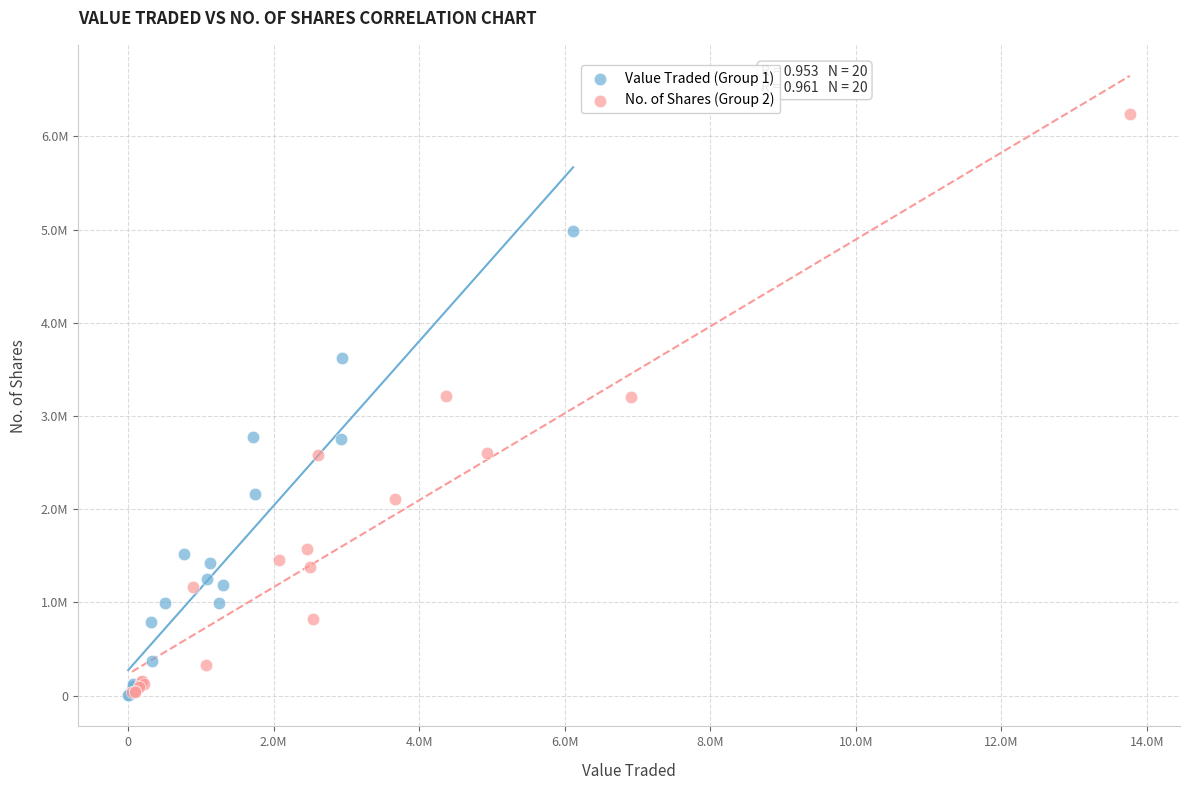

Which series contains the highest Y value?

No. of Shares (Group 2)